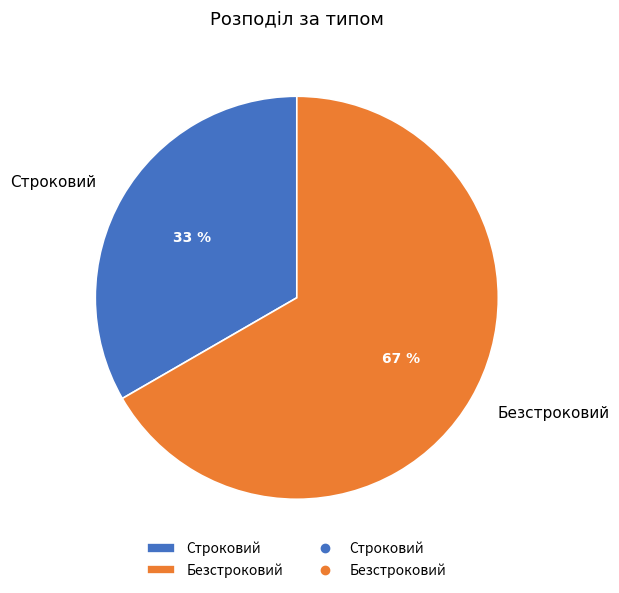

Do Безстроковий and Строковий together represent more than half of the pie?

Yes